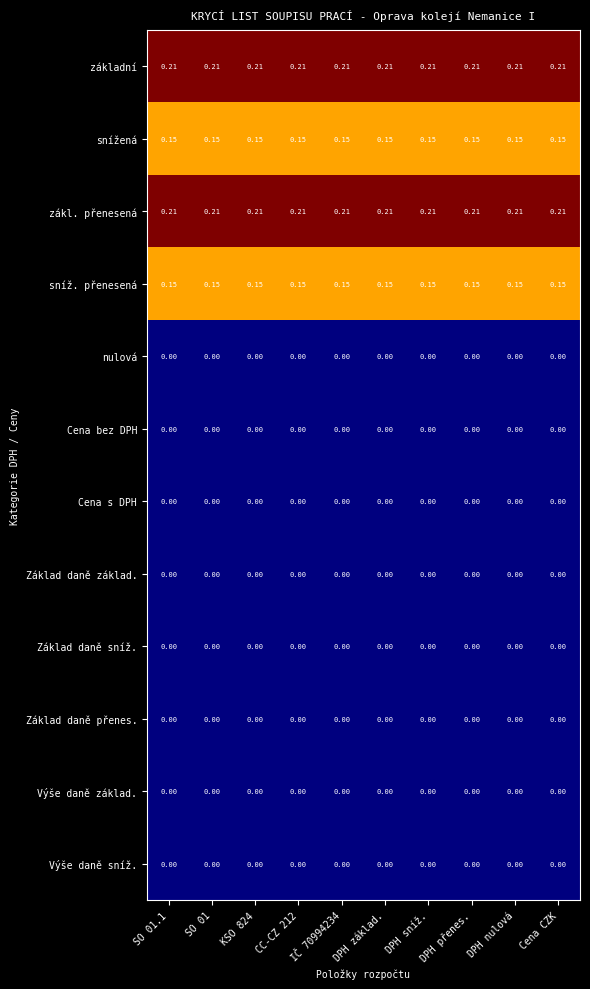

How many series are shown in this chart?

12